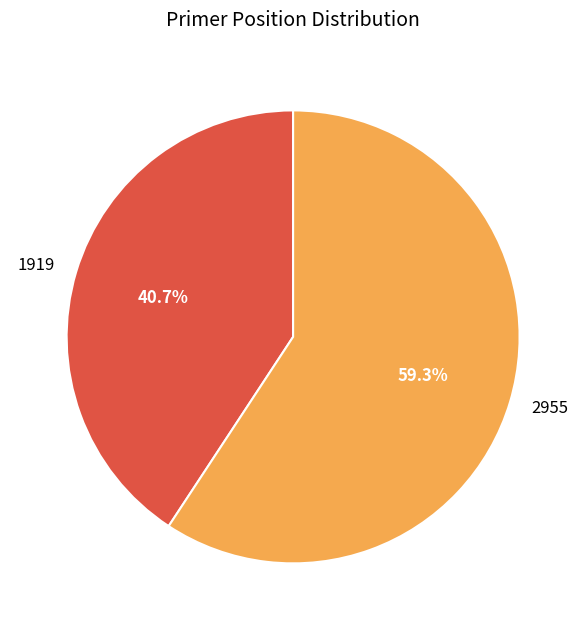

Rank the categories by value from lowest to highest.

1919, 2955